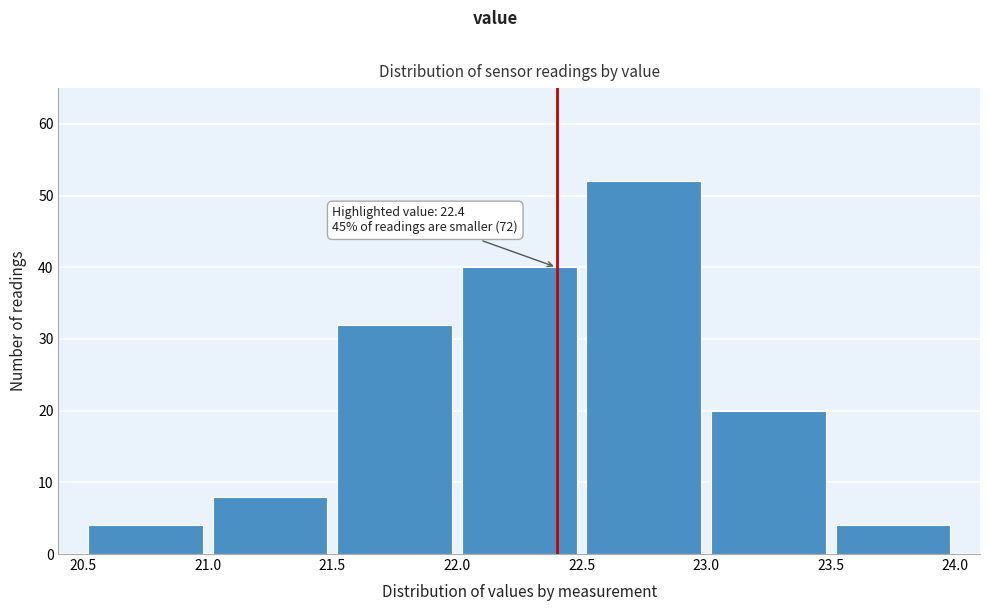

Which range on the x-axis has the tallest bar?

22.5 to 23.0